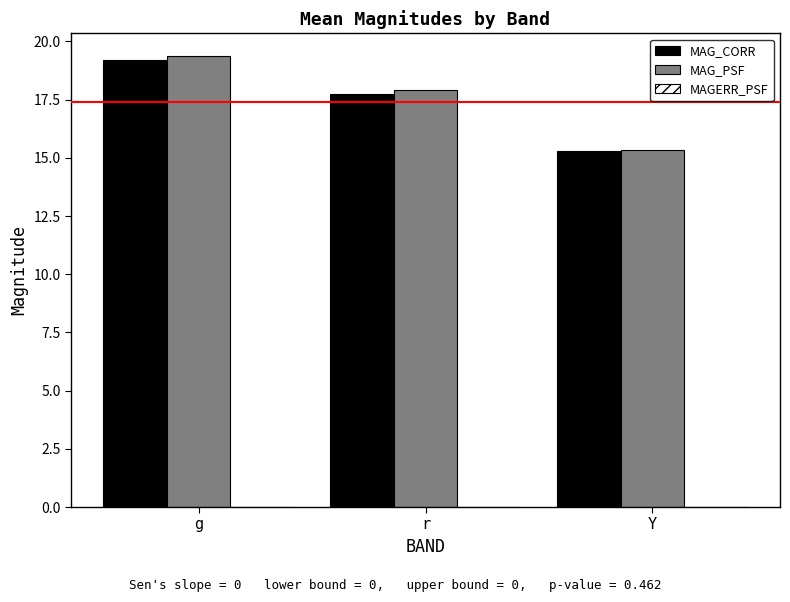

The value of MAG_CORR at r is 5.6. True or false?

False